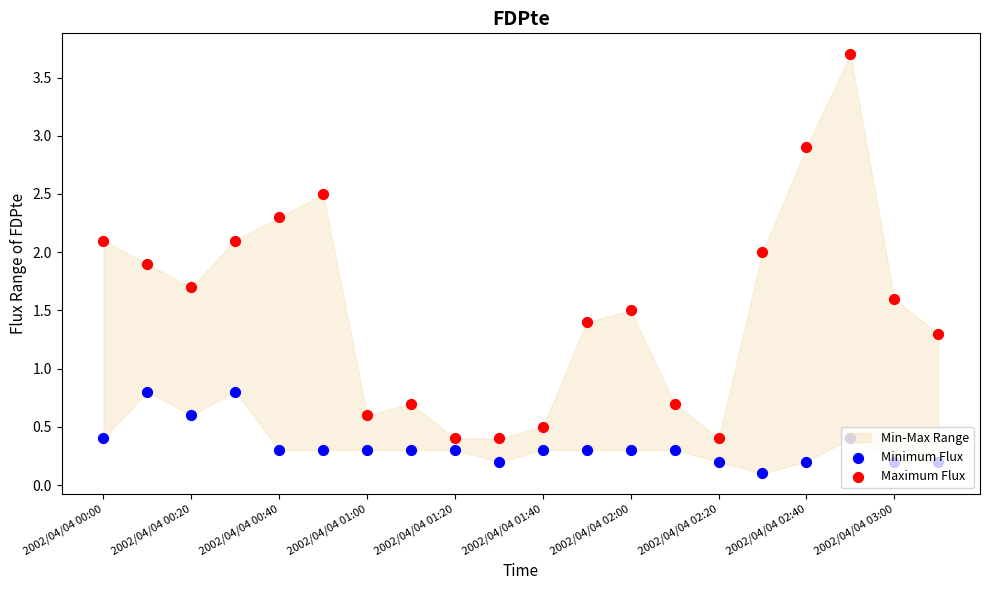

Which series has the widest spread of Y values?

Maximum Flux